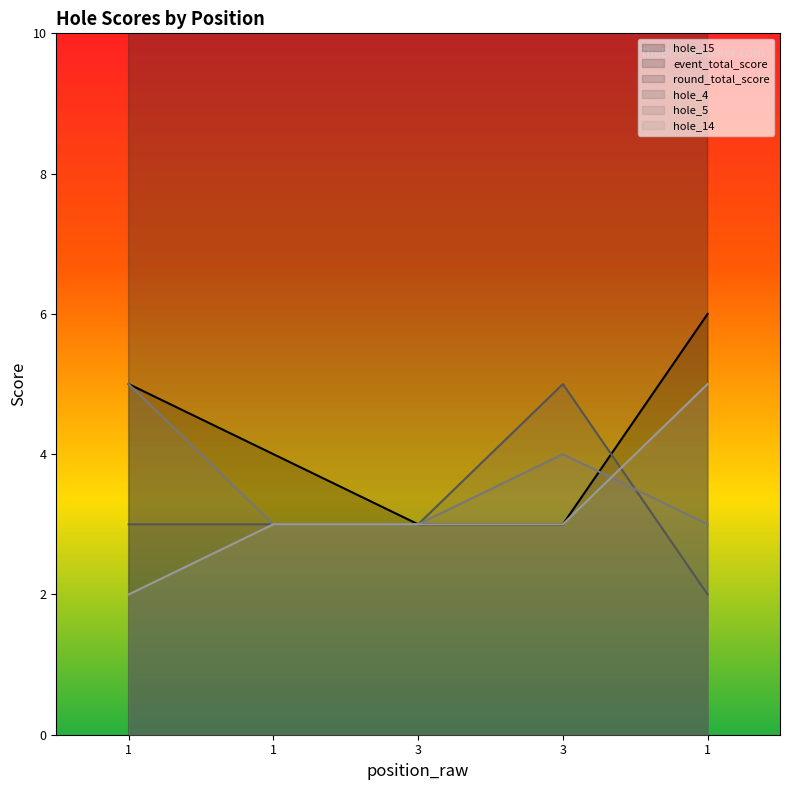

How many values in the hole_4 series are below 3?

1